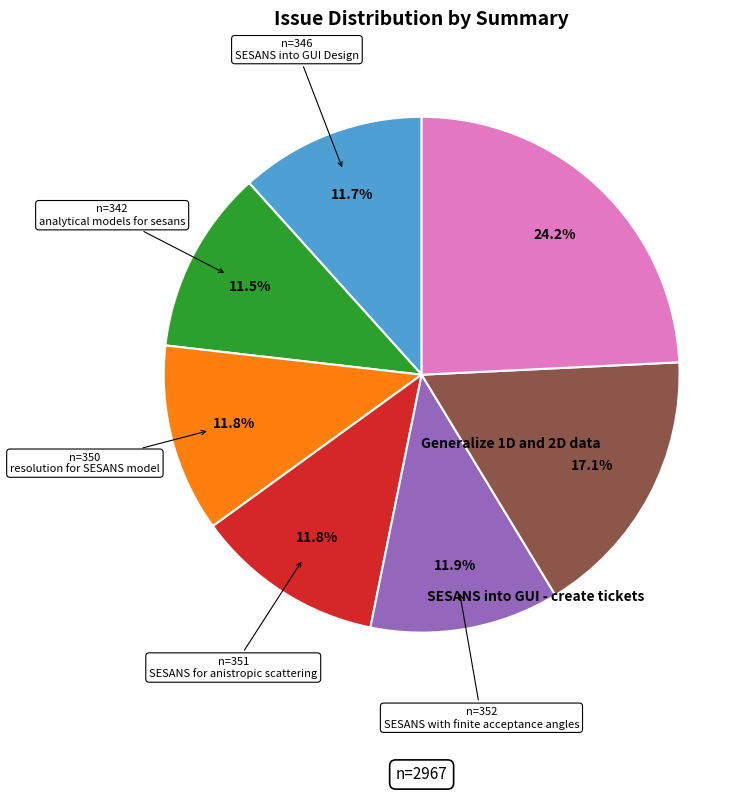

What is the smallest slice in the pie chart?

analytical models for sesans